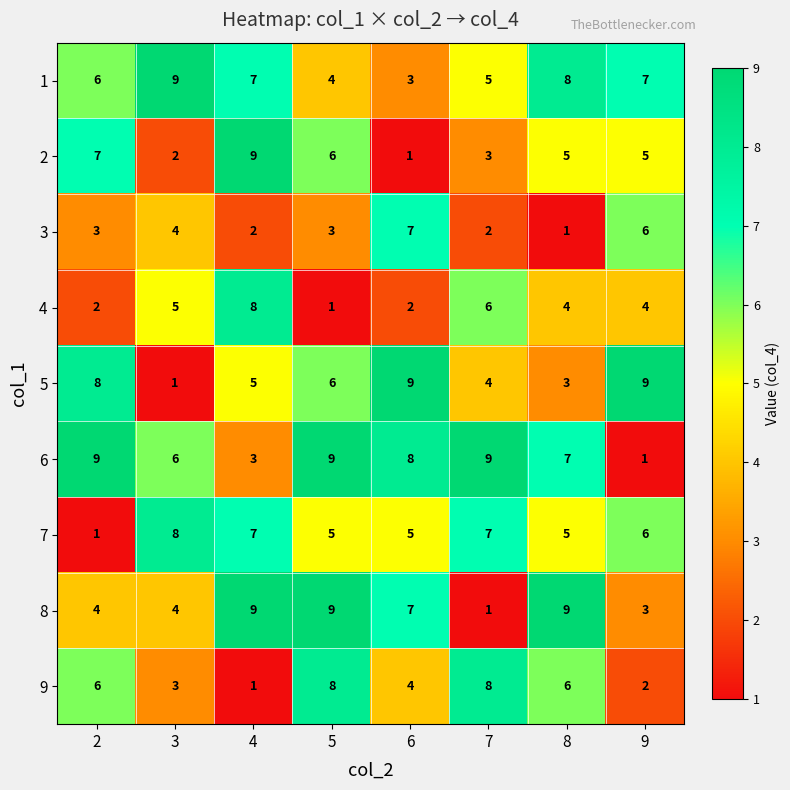

How many 5 values are between 4 and 9?

6